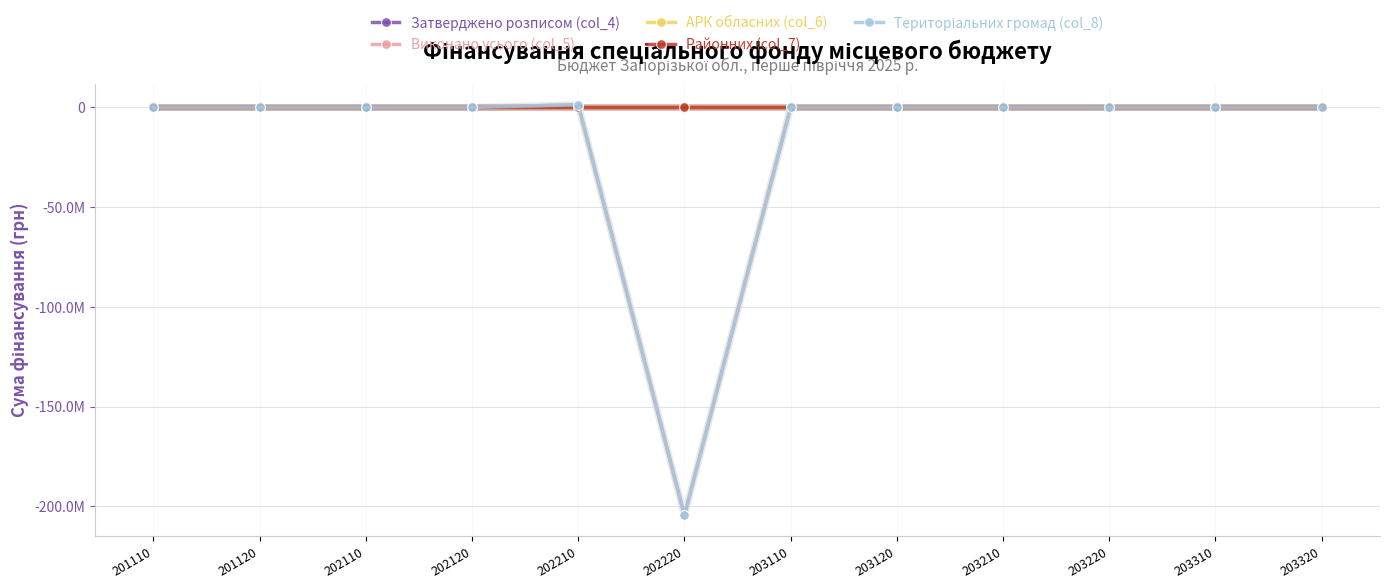

Is this an area chart (filled region under the line)?

No